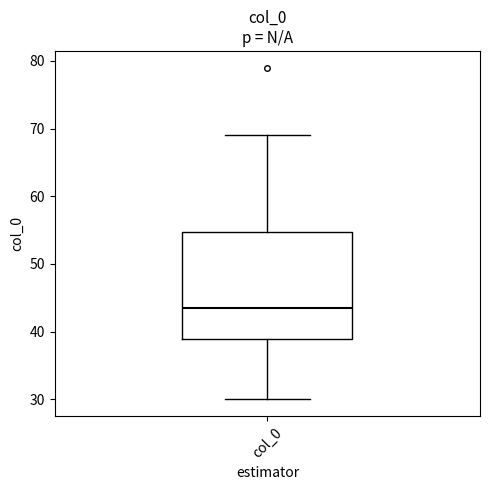

Read this box plot against the y-axis: the position of the median line, the range covered by the box, and the ends of both whiskers. The values are not printed on the chart, so give them approximately, as read against the axis.

median 44, box 39 to 55, whiskers 30 to 69